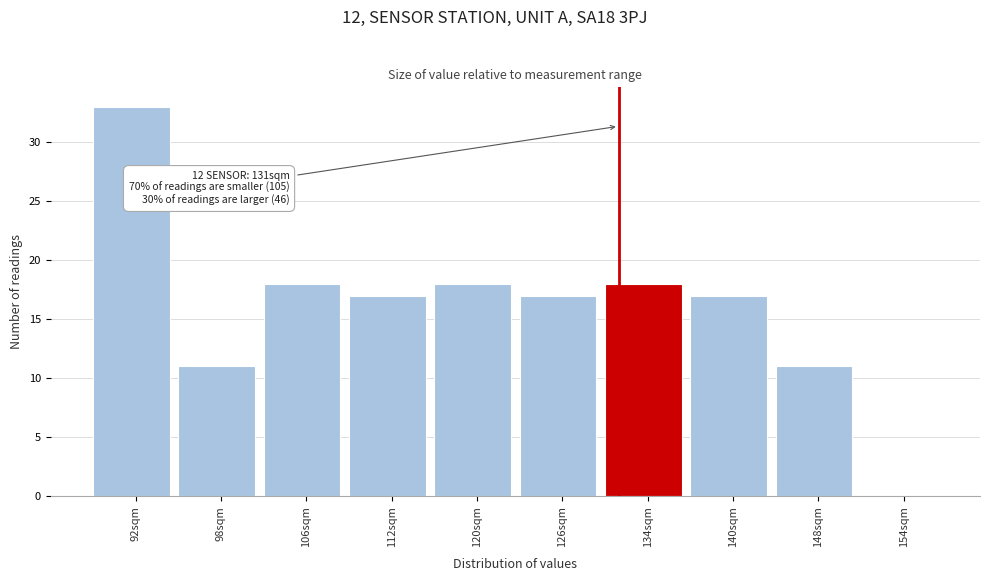

Which range on the x-axis has the tallest bar?

88 to 95